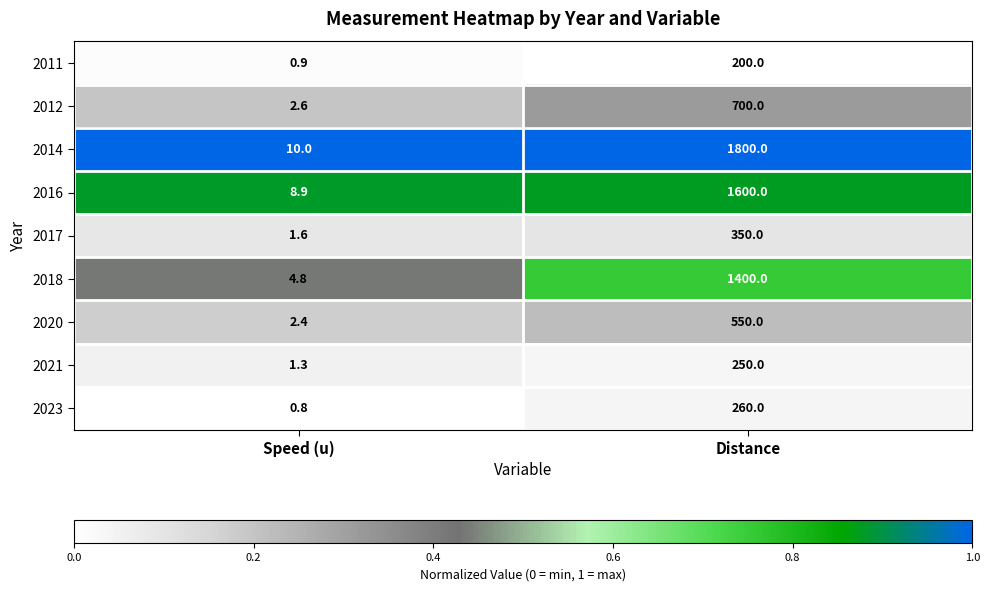

Is it true that 2020 equals 2.4 at Speed (u)?

True